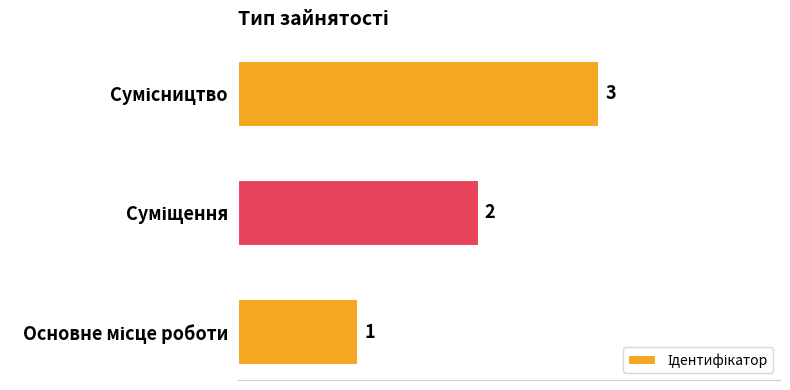

How many values are between 1 and 3?

3